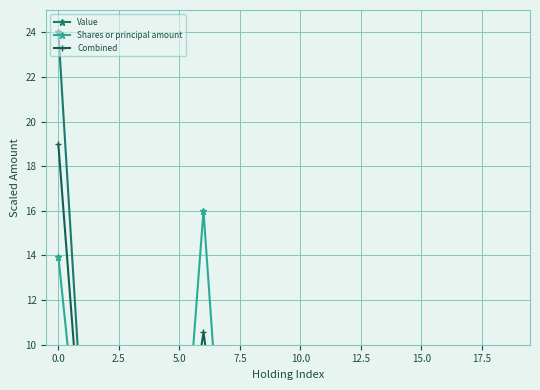

True or false: Combined has more than 0 points higher than both neighbors.

True